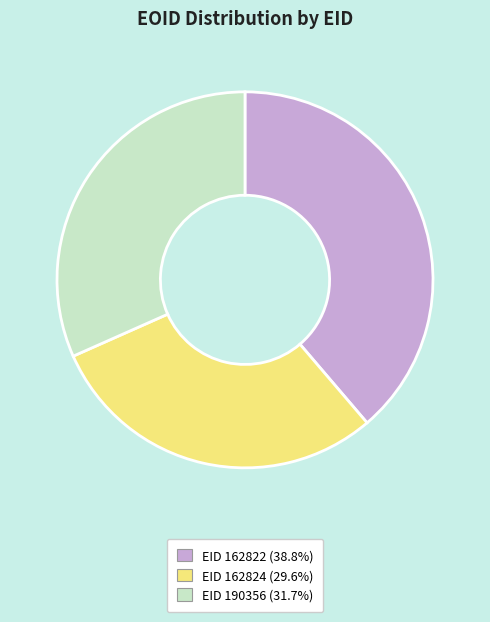

What is the smallest slice in the pie chart?

EID 162824